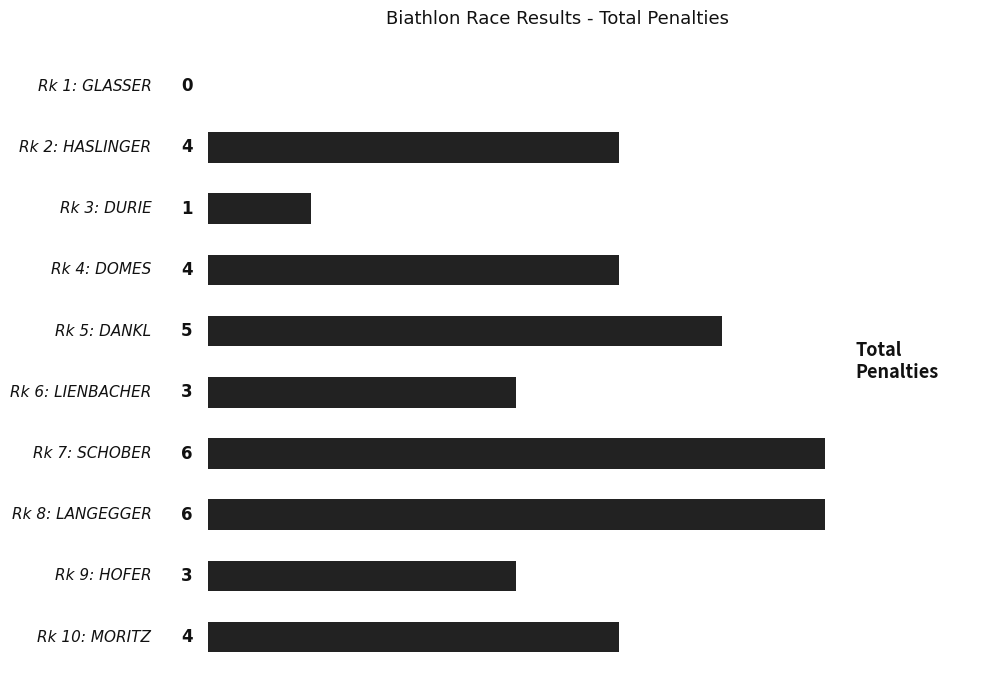

What is the maximum value shown in the chart?

6